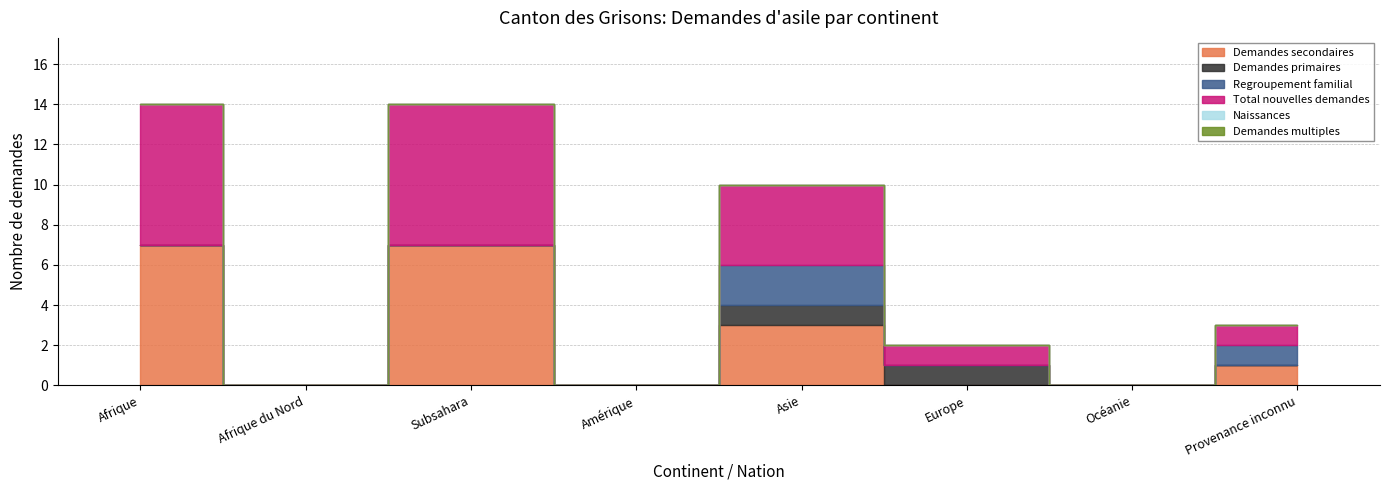

What is the label of the 7th point from the right?

Afrique du Nord